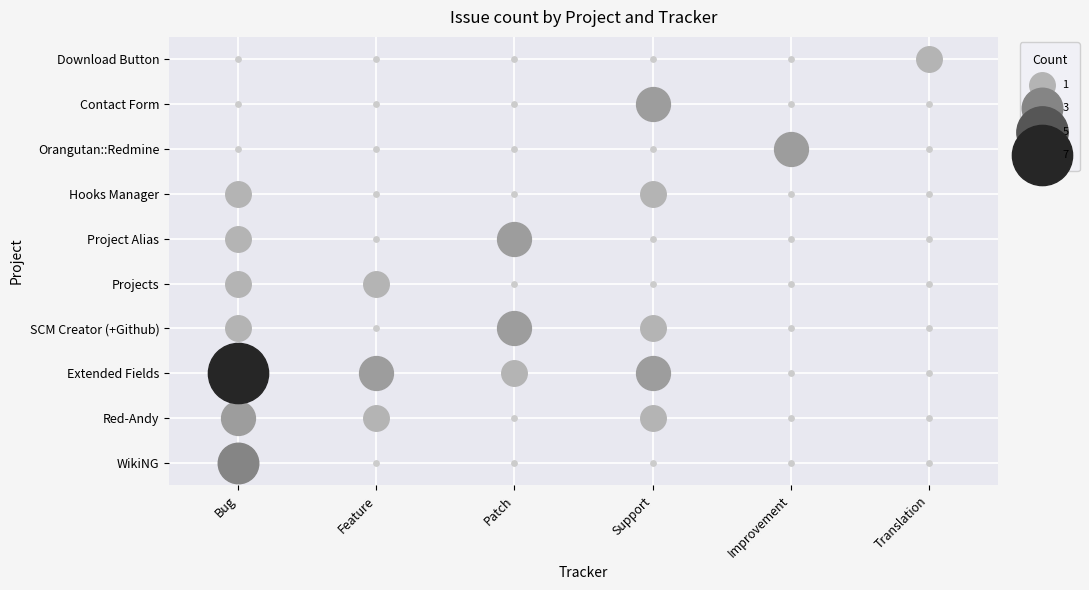

At which category is the sum across all series the highest?

Extended Fields